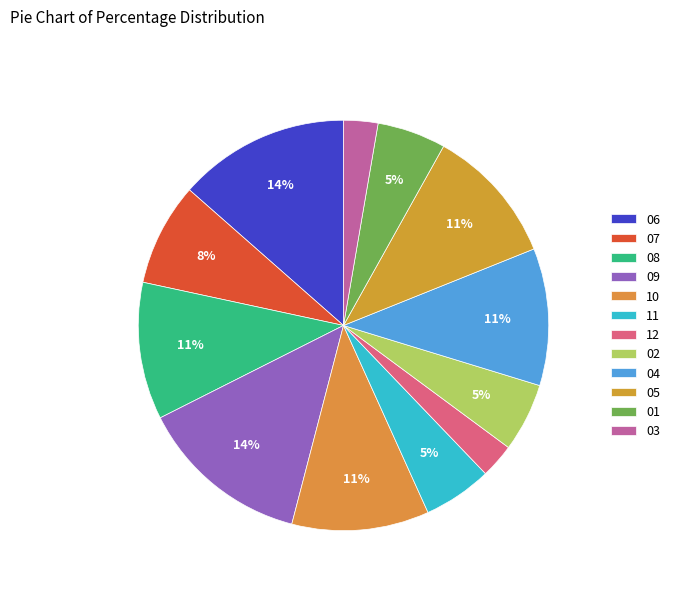

How many segments does this pie chart have?

12